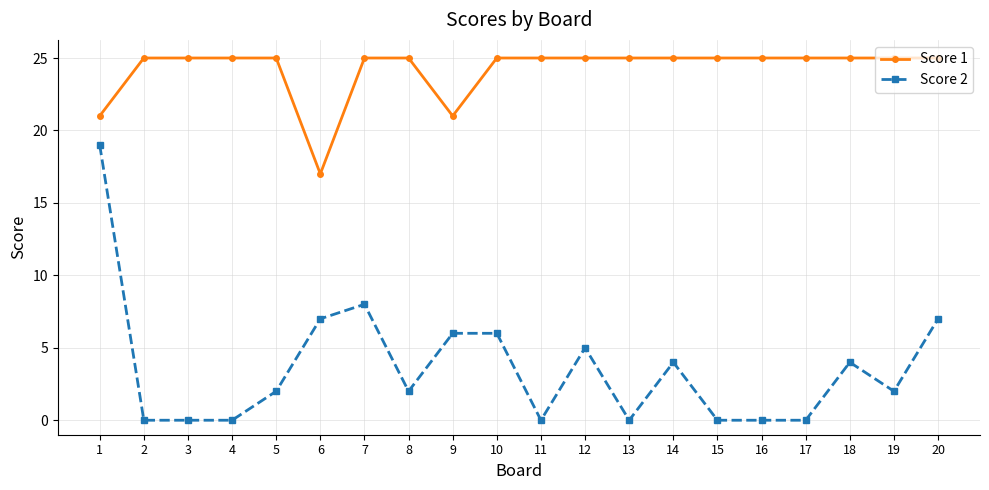

Reading left to right, list all the values displayed in this chart.

Score 1: 21	25	25	25	25	17	25	25	21	25	25	25	25	25	25	25	25	25	25	25
Score 2: 19	0	0	0	2	7	8	2	6	6	0	5	0	4	0	0	0	4	2	7